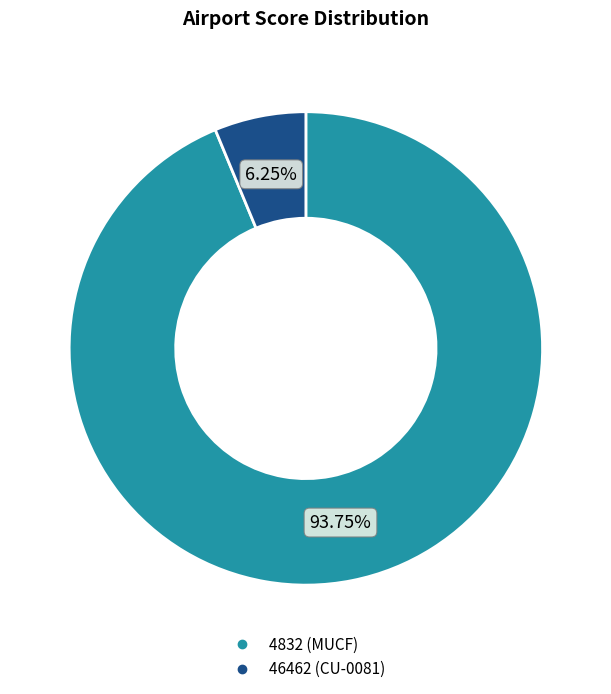

Is it true that 46462 (CU-0081) is 6% of the pie?

True